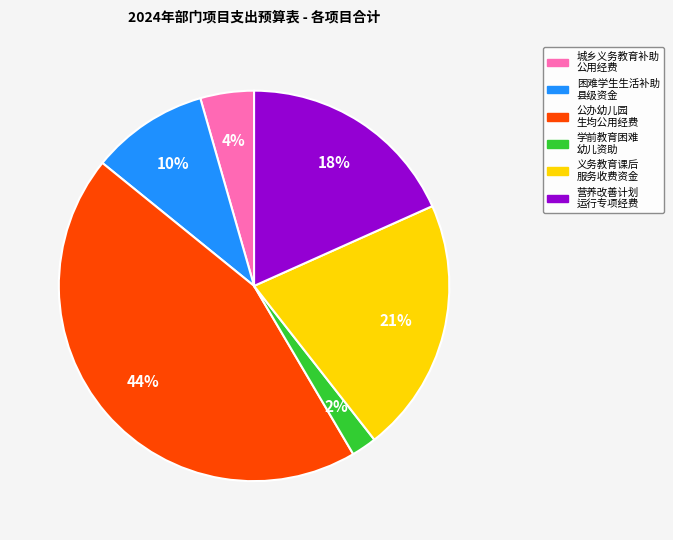

To the nearest percent, what is the average slice percentage?

17%